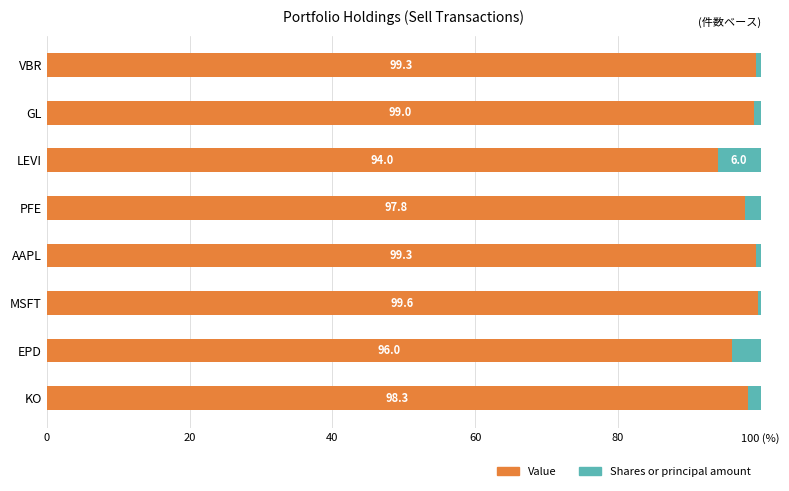

Where is Value nearest to the value 96?

EPD